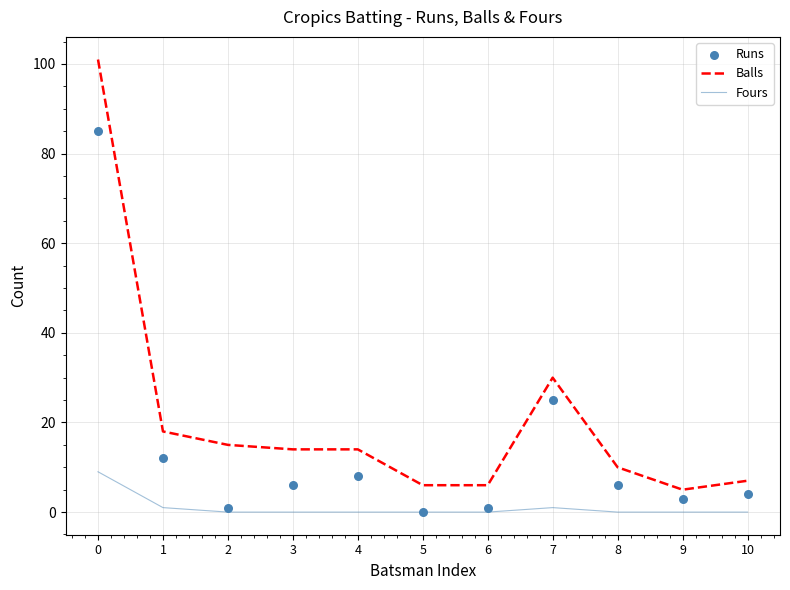

What are all the series names shown in the legend?

Balls, Fours, Runs